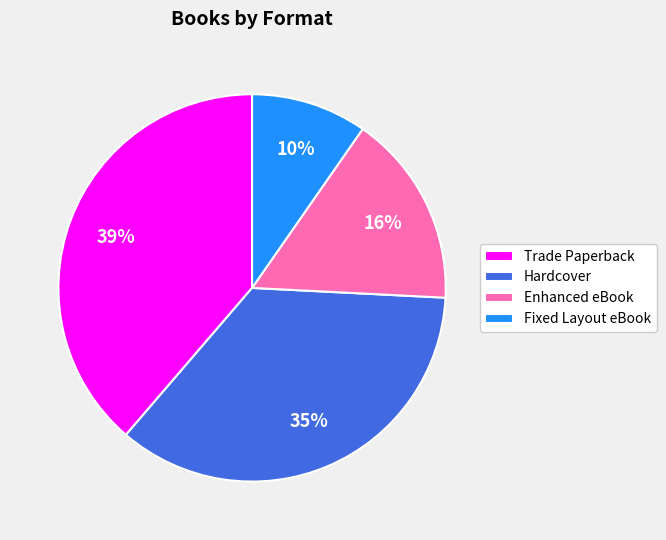

Do Enhanced eBook and Hardcover together represent more than half of the pie?

Yes